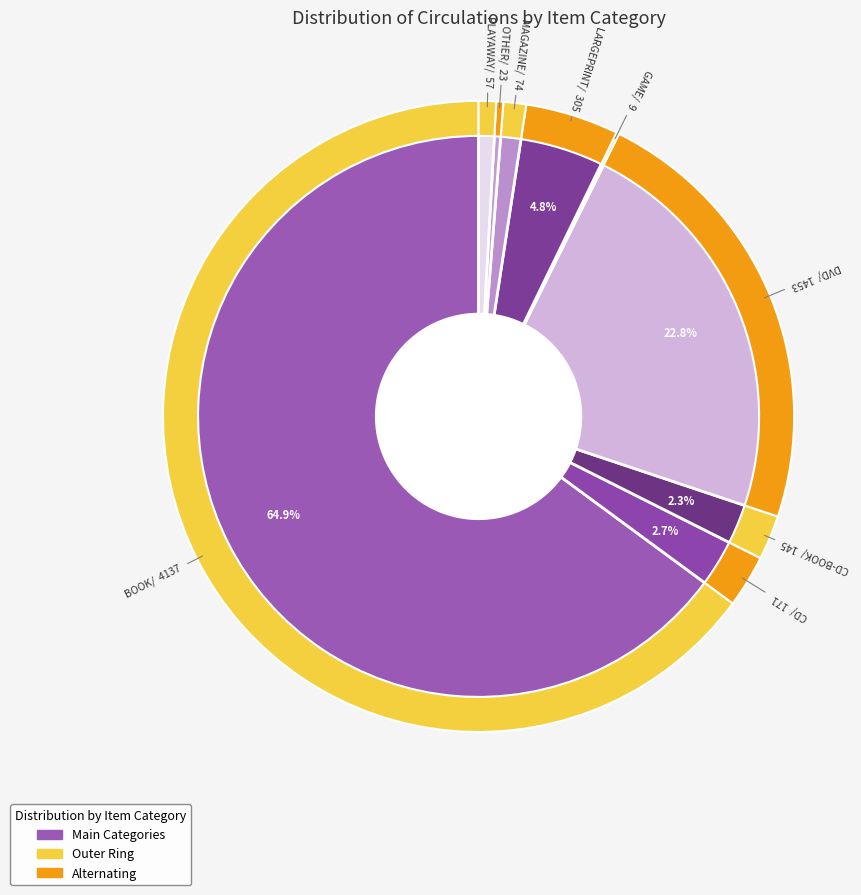

Which slice is the smallest?

GAME